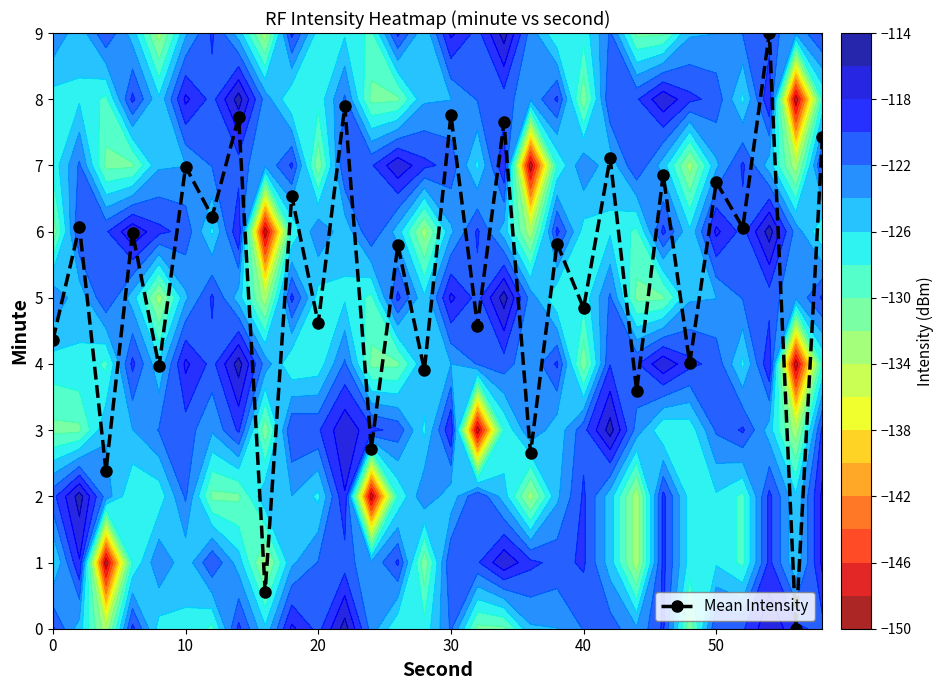

Reading right to left, list all the values displayed in this chart.

7.4	0.0	9.0	6.1	6.7	4.0	6.9	3.6	7.1	4.8	5.8	2.7	7.7	4.6	7.8	3.9	5.8	2.7	7.9	4.6	6.5	0.6	7.7	6.2	7.0	4.0	6.0	2.4	6.1	4.4